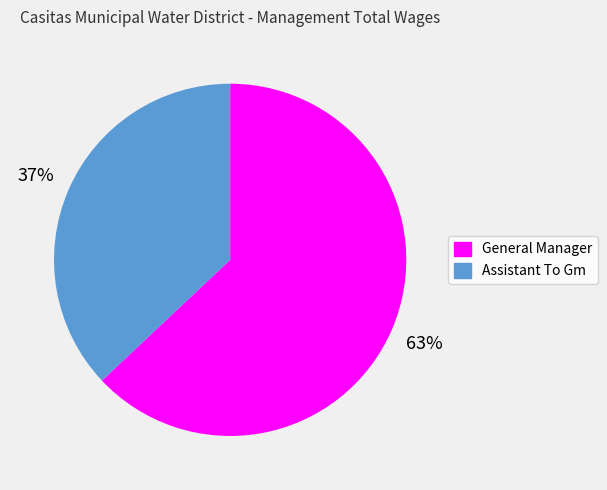

To the nearest percent, what portion does General Manager represent?

63%